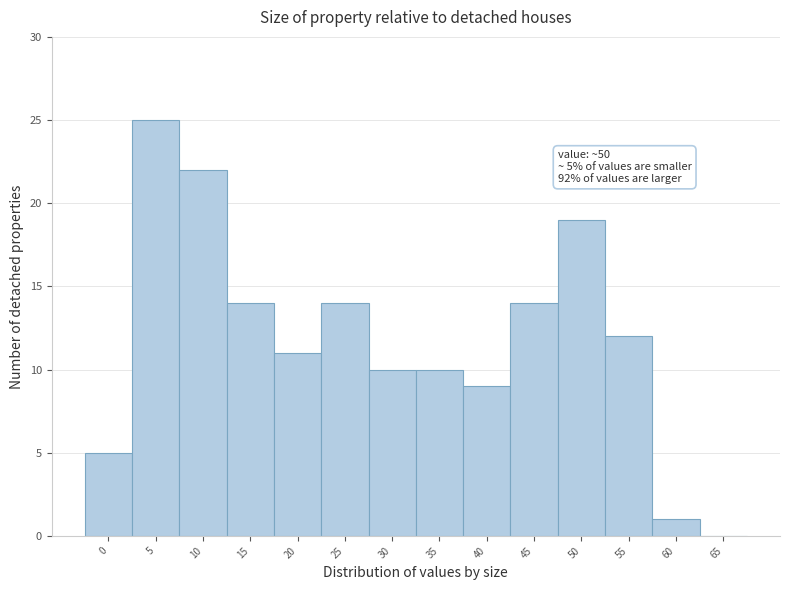

Reading right to left, extract all data points from this chart.

65=0	60=1	55=12	50=19	45=14	40=9	35=10	30=10	25=14	20=11	15=14	10=22	5=25	0=5